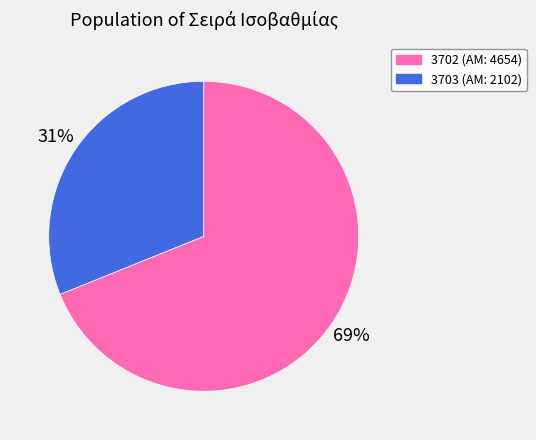

Is there a majority slice in this chart?

Yes